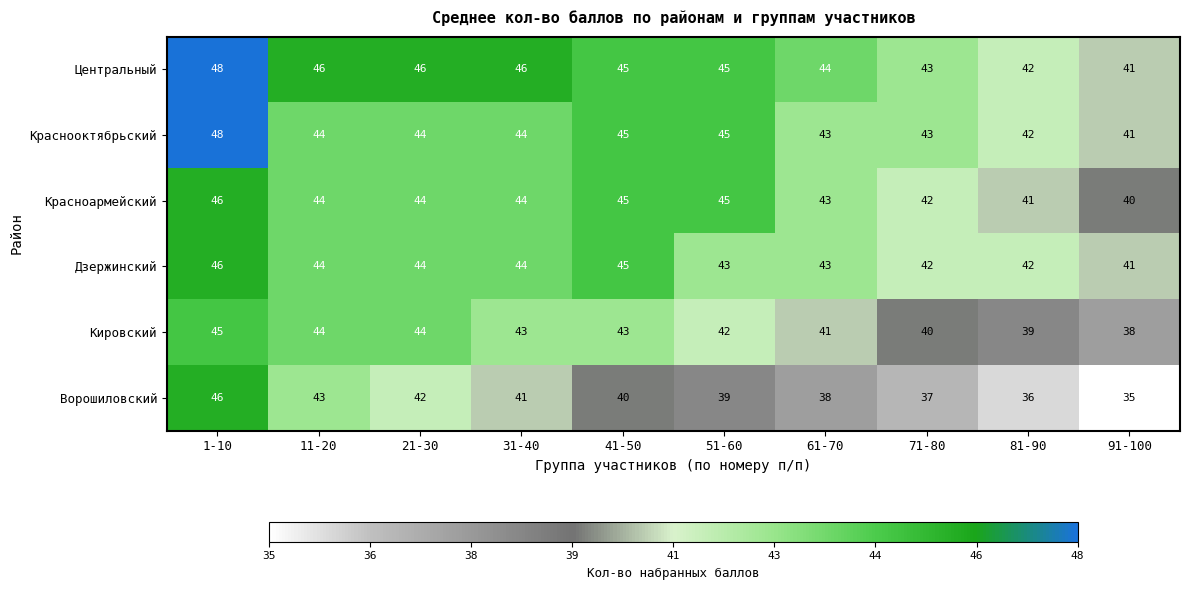

What is the average value of the Ворошиловский series?

40